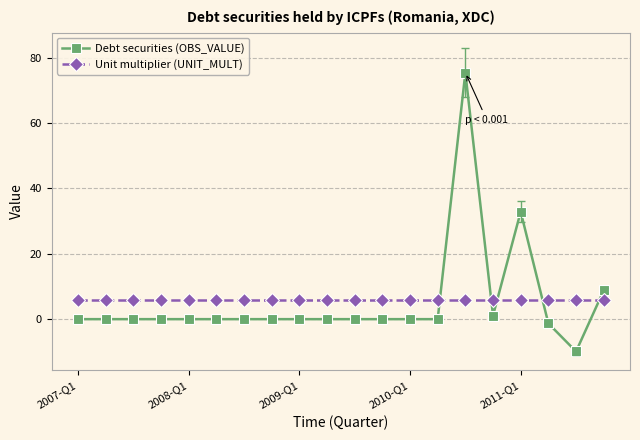

How many times do Unit multiplier (UNIT_MULT) and Debt securities (OBS_VALUE) cross each other?

5